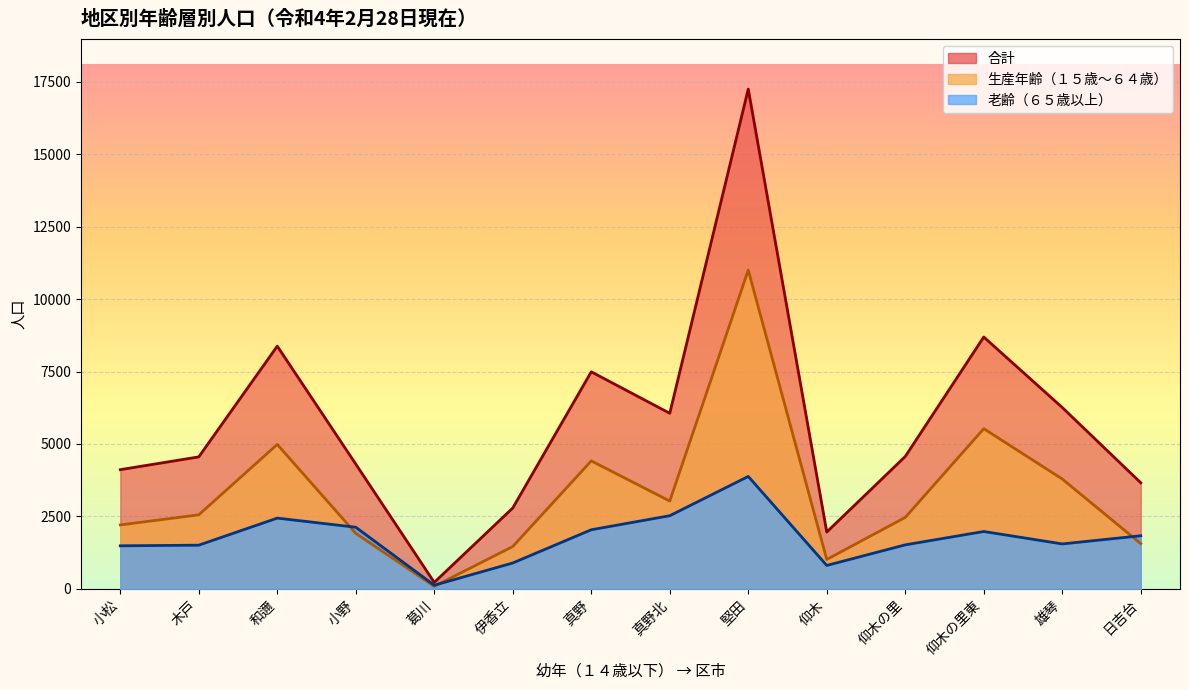

What is the smallest value displayed?

85